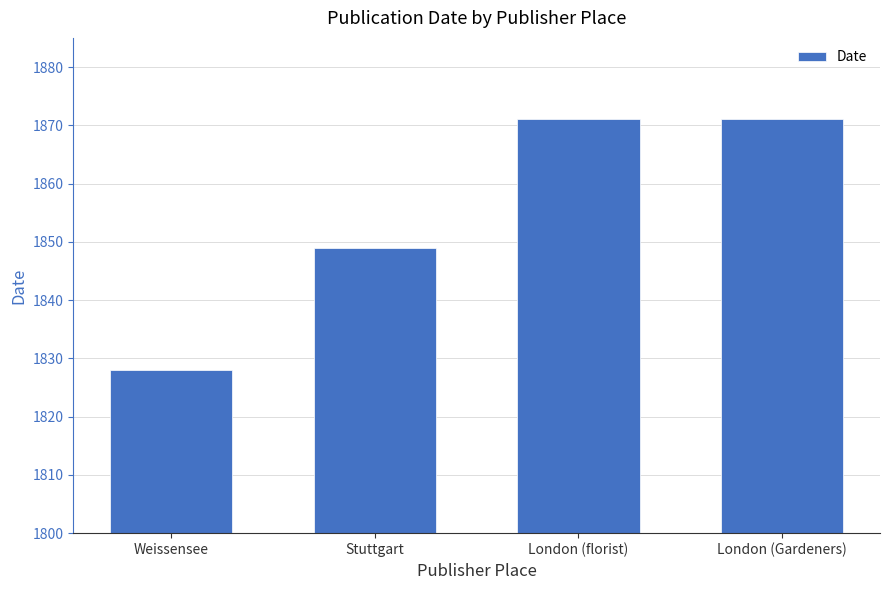

What is the minimum value shown in the chart?

1828